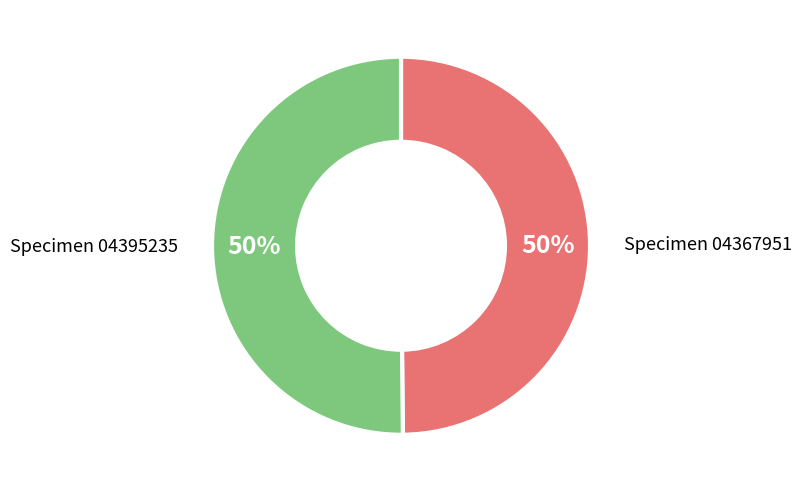

How many segments does this pie chart have?

2